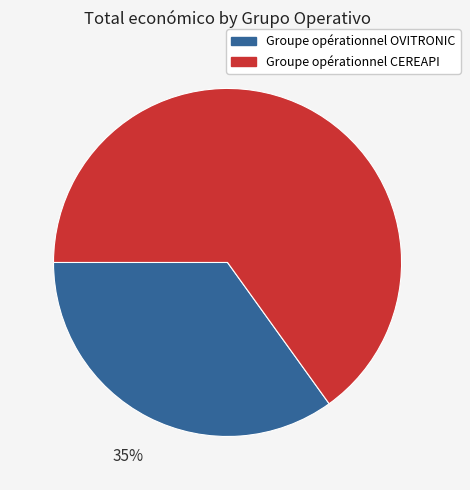

Is the sum of Groupe opérationnel CEREAPI and Groupe opérationnel OVITRONIC greater than half?

Yes